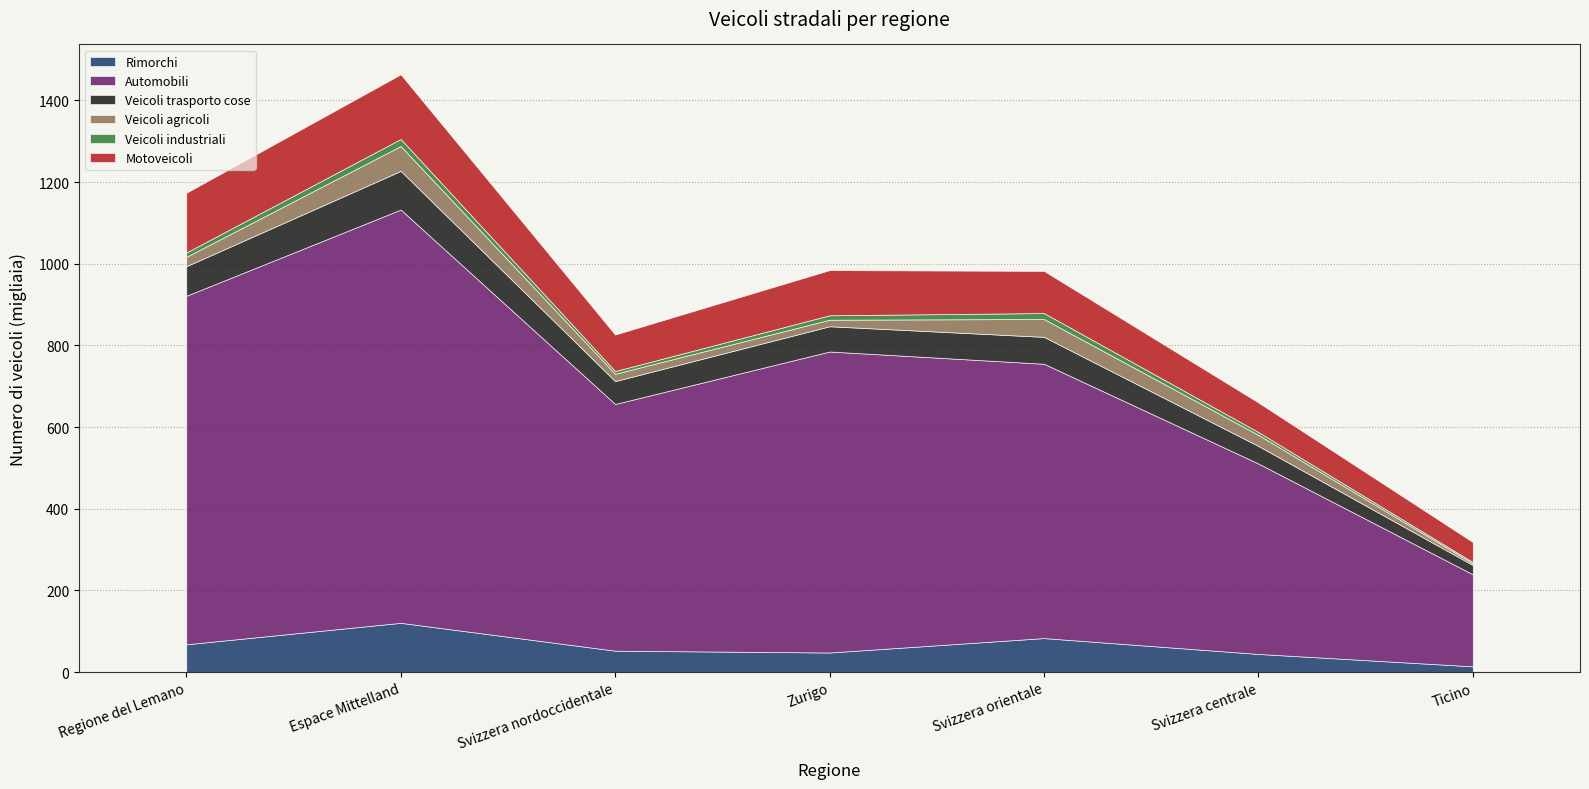

True or false: Veicoli agricoli and Veicoli industriali intersect in this chart.

False